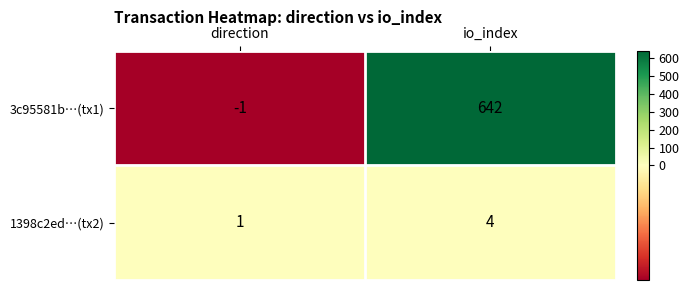

Reading left to right, transcribe all the data shown in this chart.

3c95581b…(tx1): -1	642
1398c2ed…(tx2): 1	4